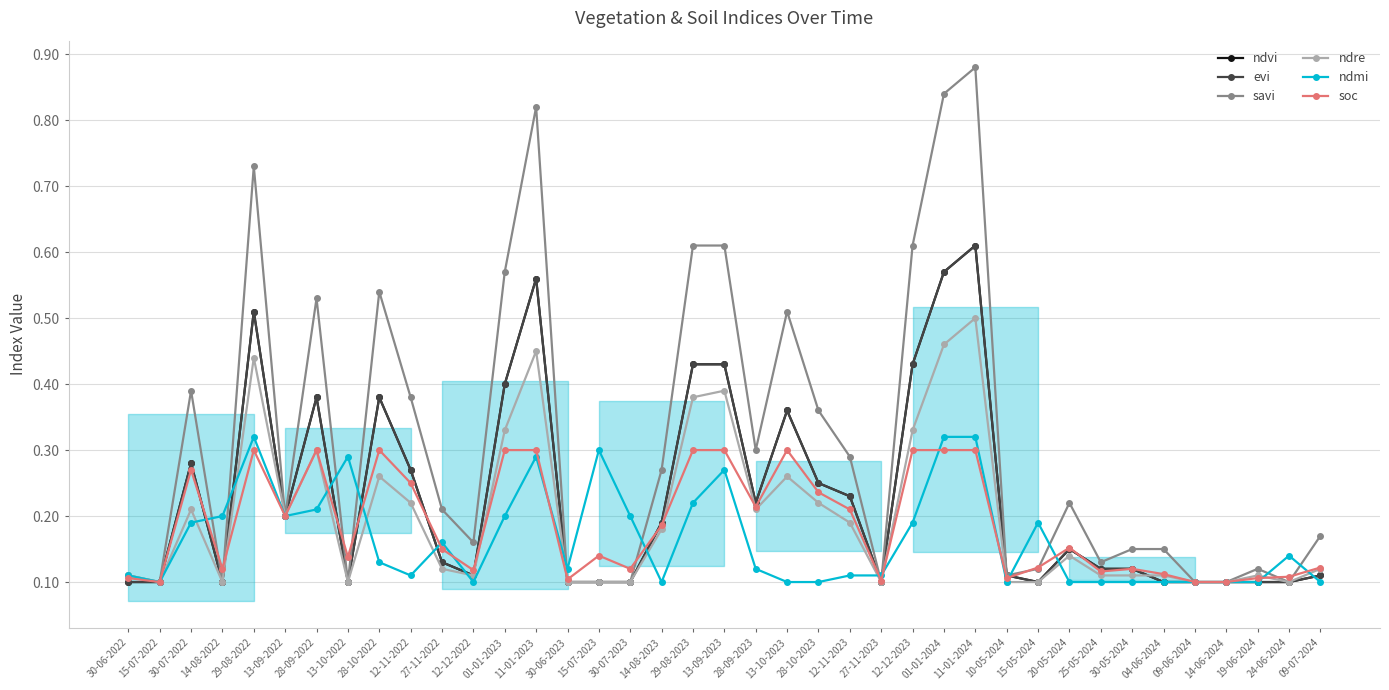

What is the approximate value of ndvi at 14-06-2024?

0.1